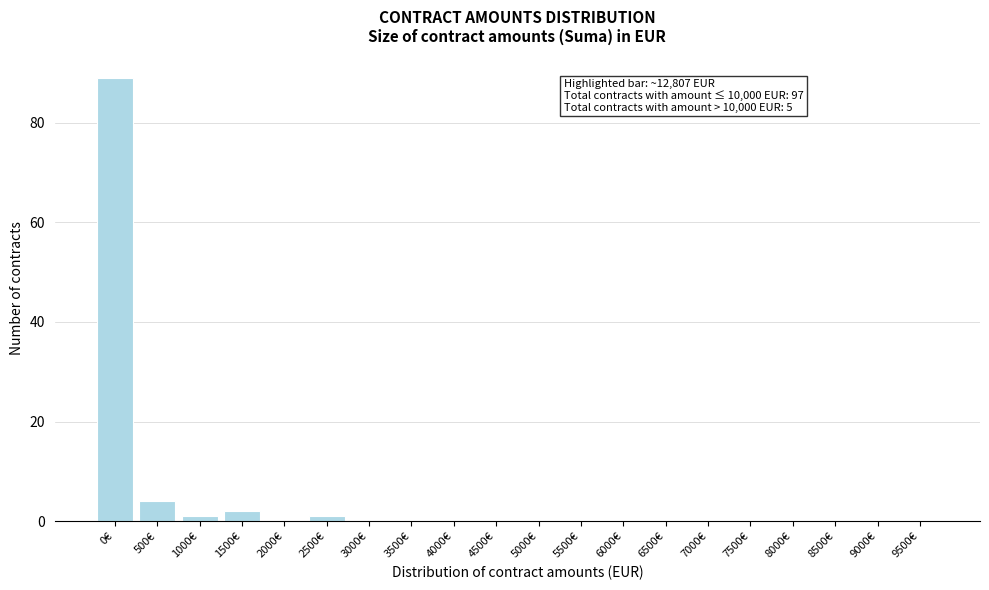

Reading left to right, what are all the values shown in this chart?

0€=89	500€=4	1000€=1	1500€=2	2000€=0	2500€=1	3000€=0	3500€=0	4000€=0	4500€=0	5000€=0	5500€=0	6000€=0	6500€=0	7000€=0	7500€=0	8000€=0	8500€=0	9000€=0	9500€=0